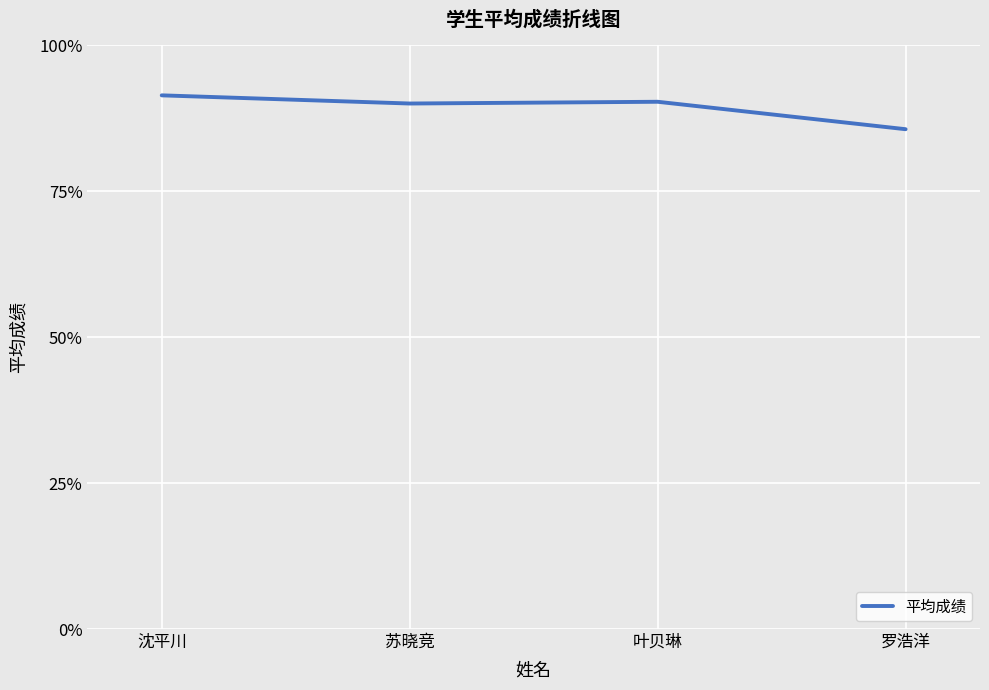

What is the difference between the values at 叶贝琳 and 罗浩洋?

4.7